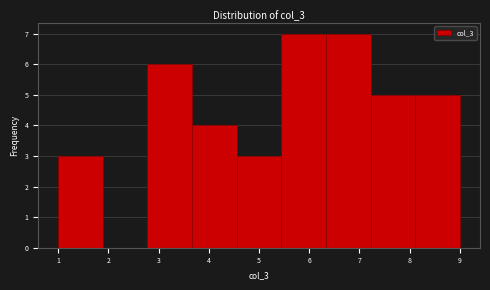

Reading left to right, transcribe this chart: for each bar, give the range it covers on the x-axis and its height. Neither the bar edges nor the heights are printed on the chart, so give them approximately, as read against the axes.

1.0 to 1.9: 3
1.9 to 2.8: 0
2.8 to 3.7: 6
3.7 to 4.6: 4
4.6 to 5.4: 3
5.4 to 6.3: 7
6.3 to 7.2: 7
7.2 to 8.1: 5
8.1 to 9.0: 5